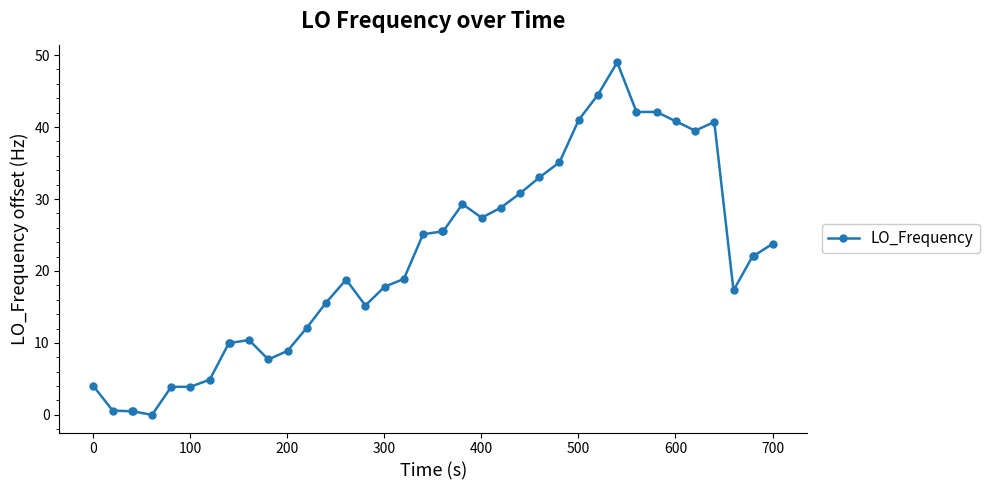

What is the greatest value displayed?

49.0